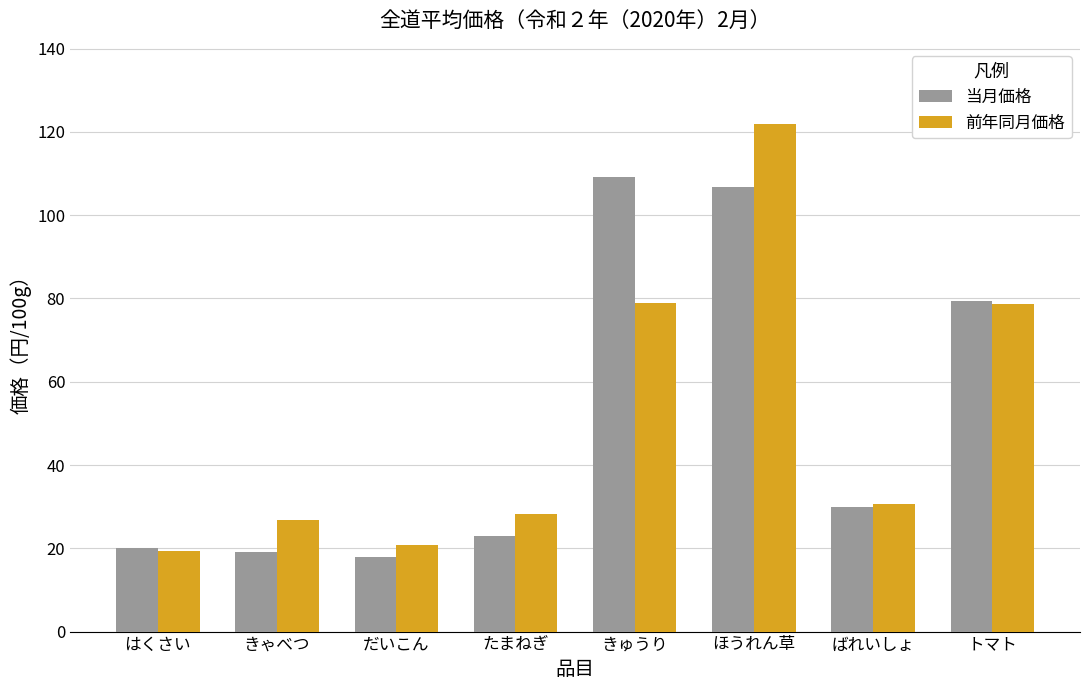

Where does the 当月価格 series first go above 29?

きゅうり